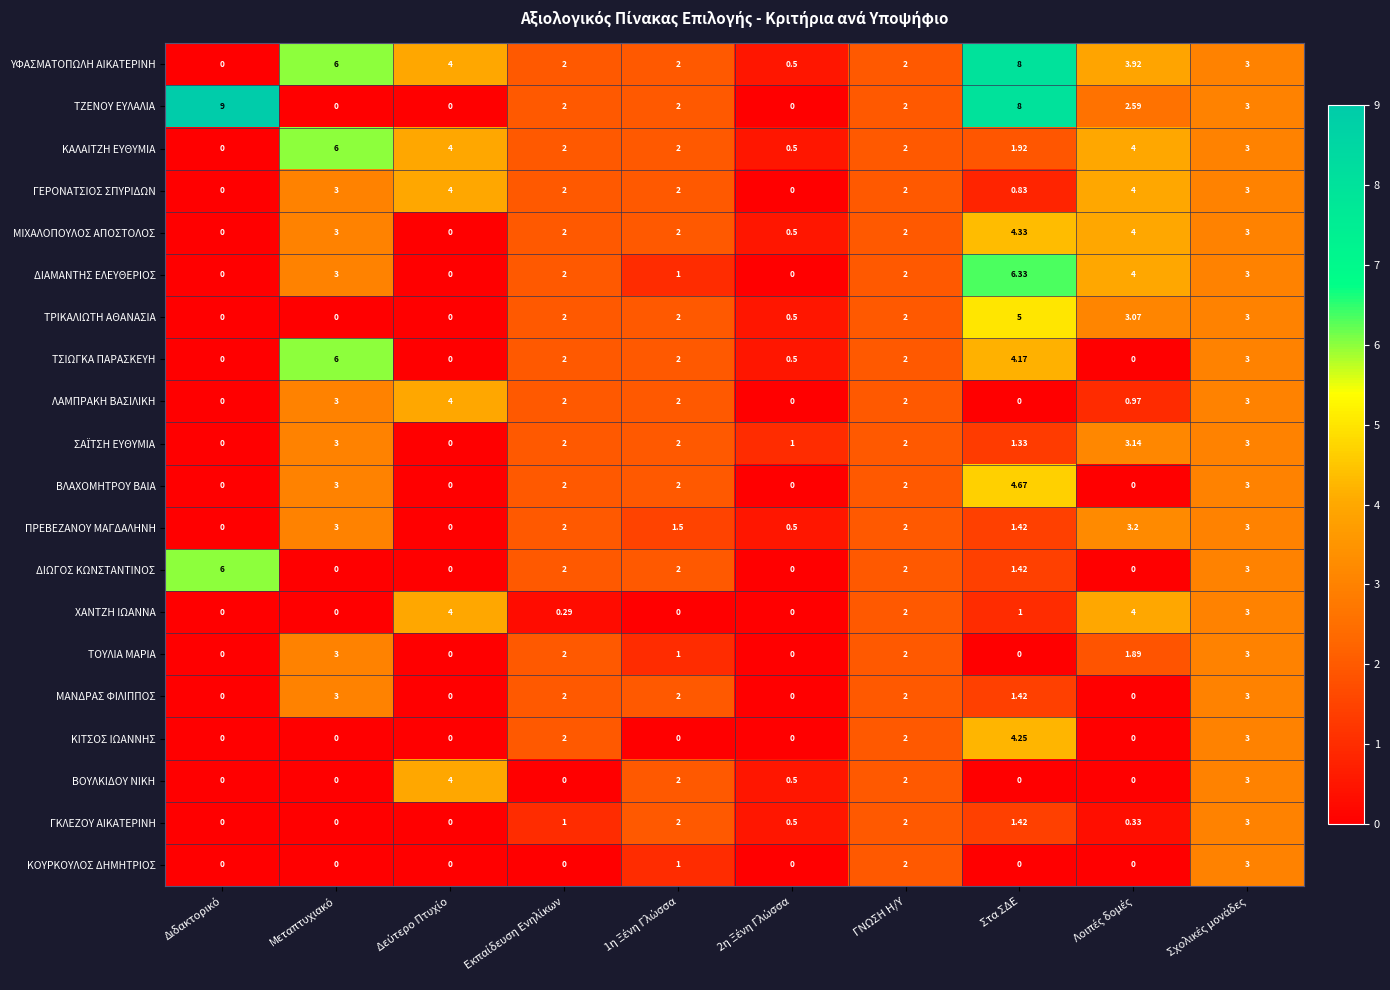

How many values in ΔΙΩΓΟΣ ΚΩΝΣΤΑΝΤΙΝΟΣ are above zero?

6